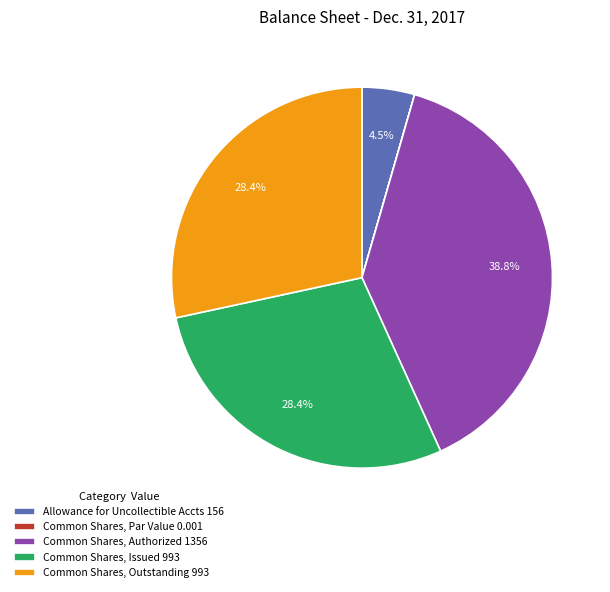

Does any single category account for the majority?

No